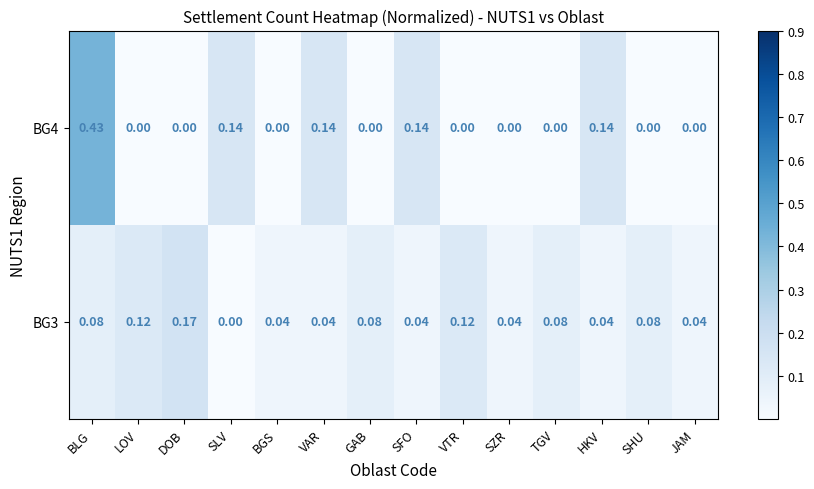

Which series has the largest total across all categories?

BG4